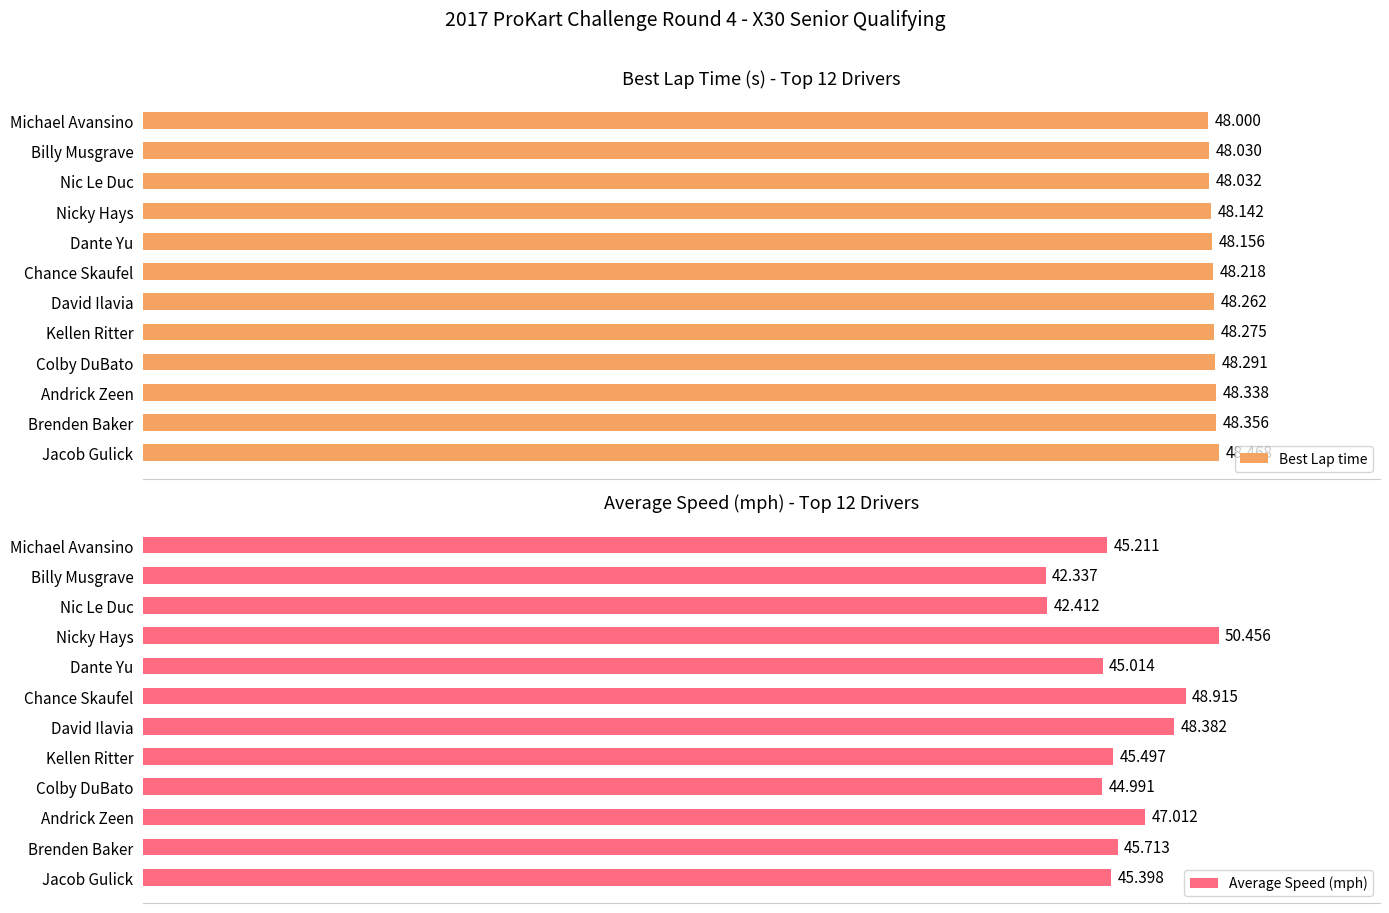

Where is Average Speed (mph) nearest to the value 46?

Brenden Baker